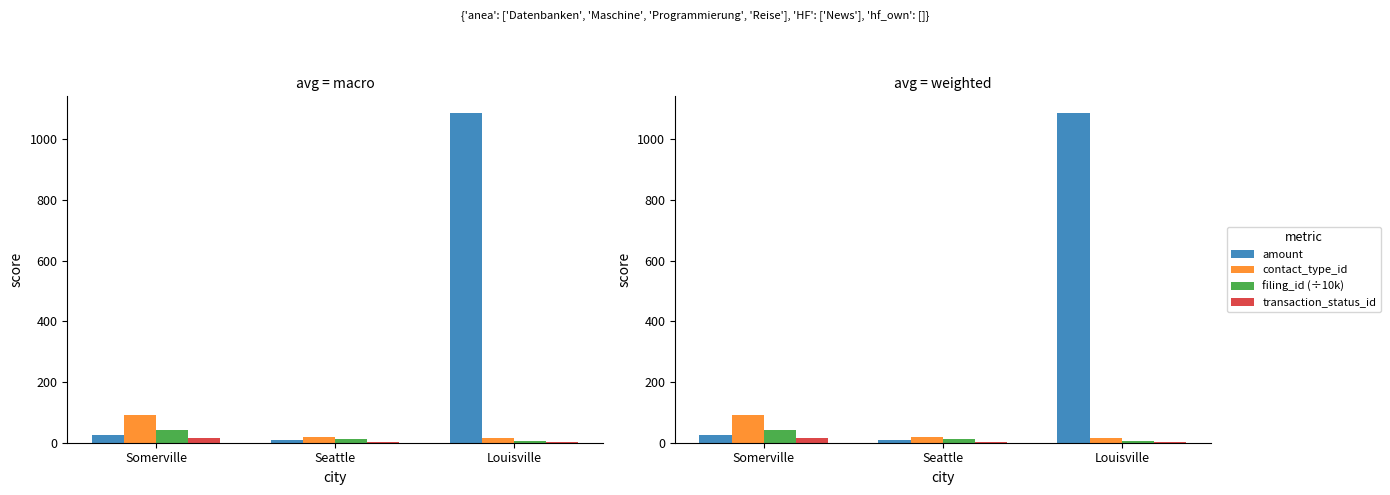

At which category is the sum across all series the highest?

Louisville